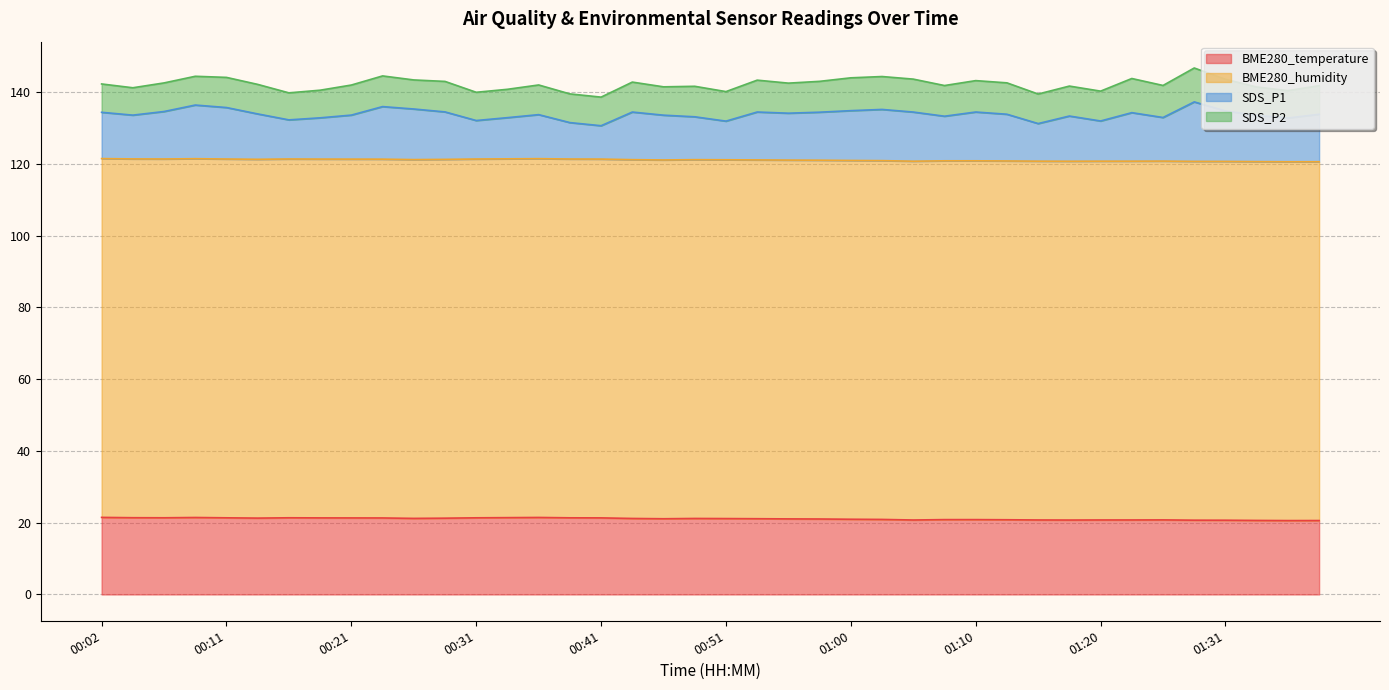

At 01:03, list the series in order from largest to smallest.

BME280_humidity, BME280_temperature, SDS_P1, SDS_P2